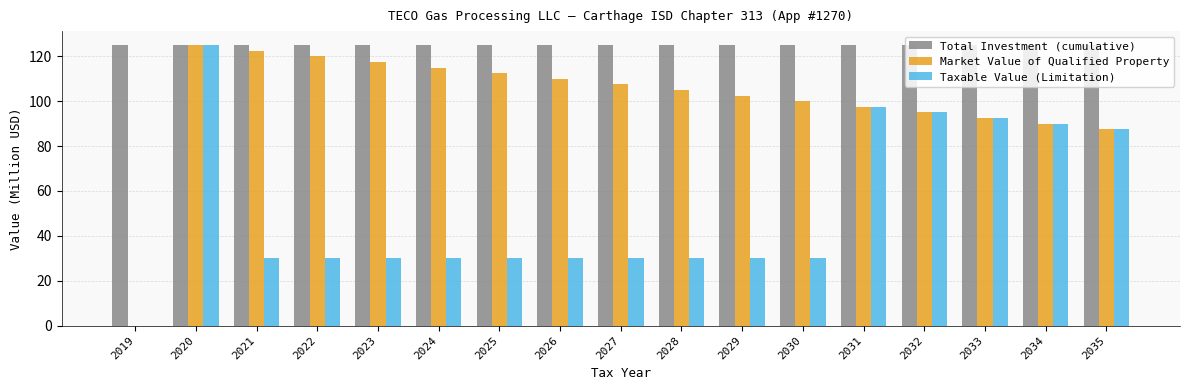

What is the maximum value shown in the chart?

125.0